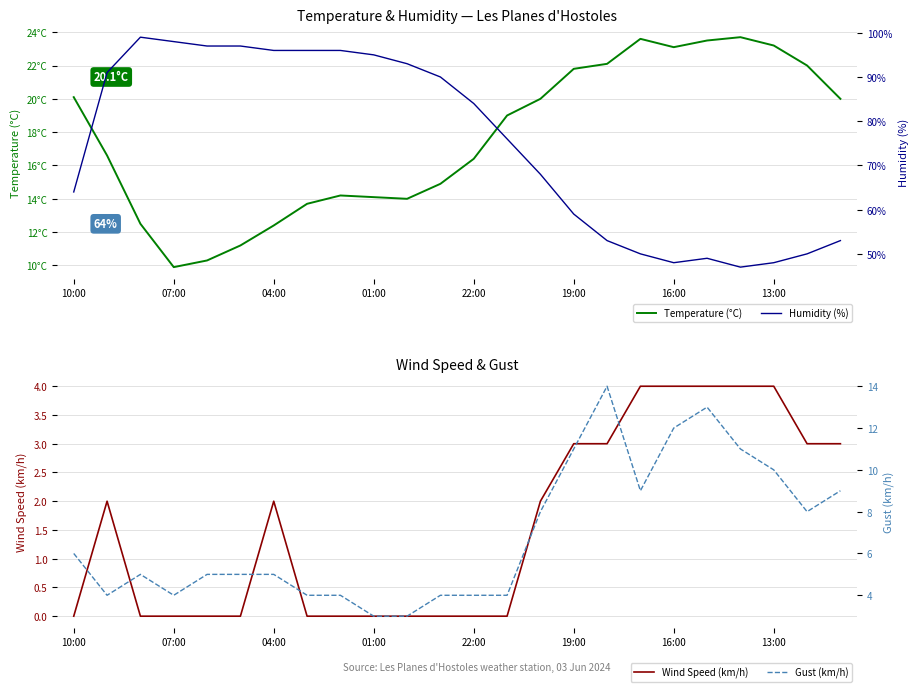

The value of Wind Speed (km/h) at 10:00 is 0. True or false?

True